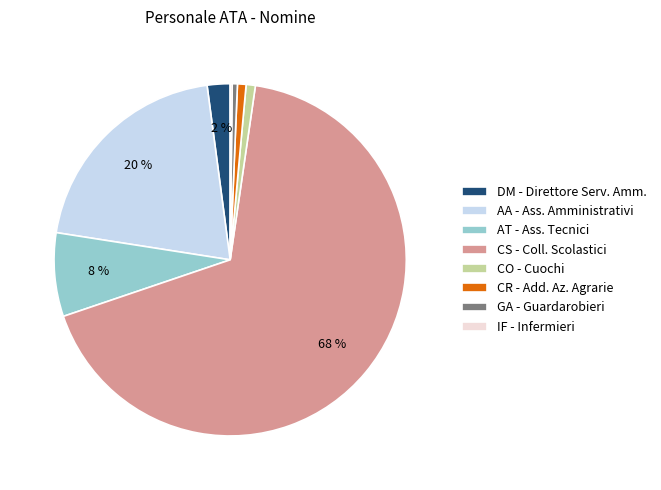

Is the sum of AT - Ass. Tecnici and AA - Ass. Amministrativi greater than half?

No